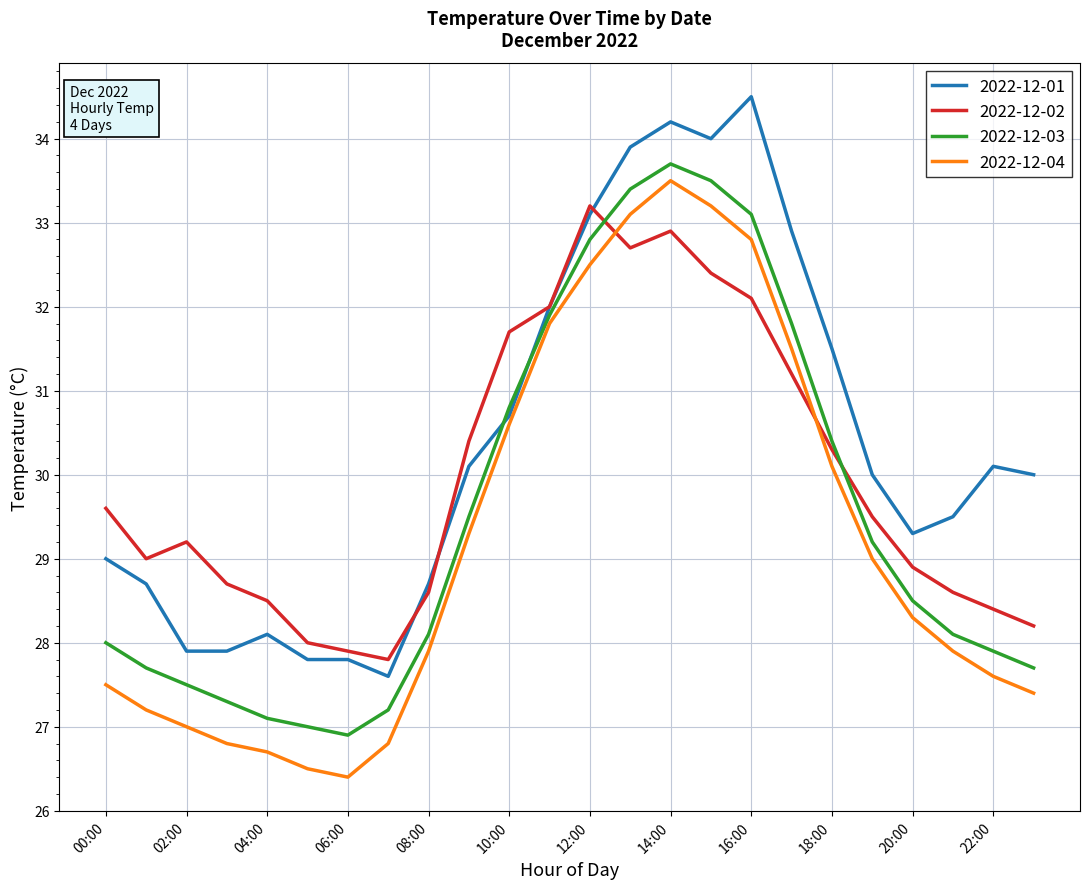

In 2022-12-02, how many points are lower than both neighbors (excluding endpoints)?

3